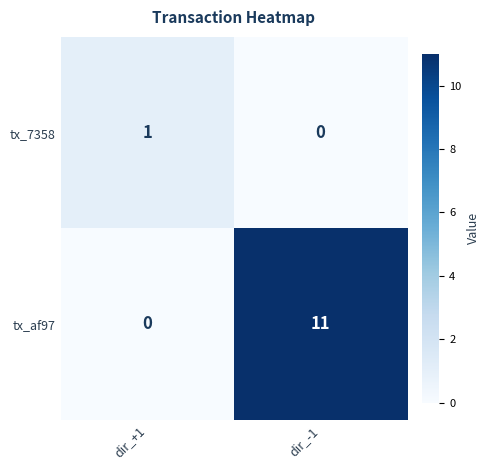

What is the difference between the tx_af97 values at dir_-1 and dir_+1?

11